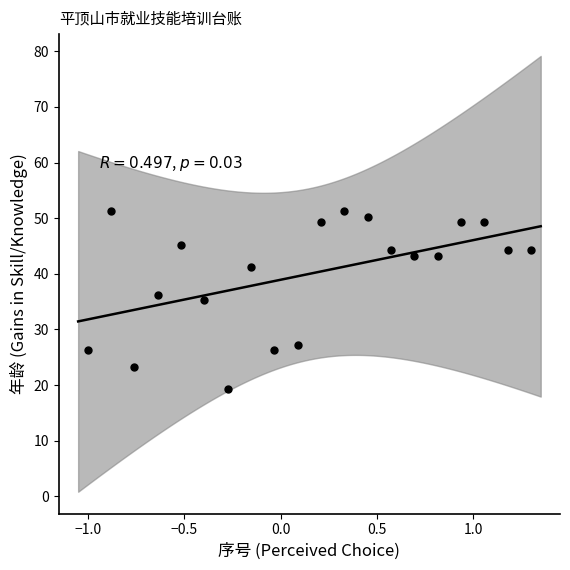

What is the range of Y values (max minus min)?

31.9